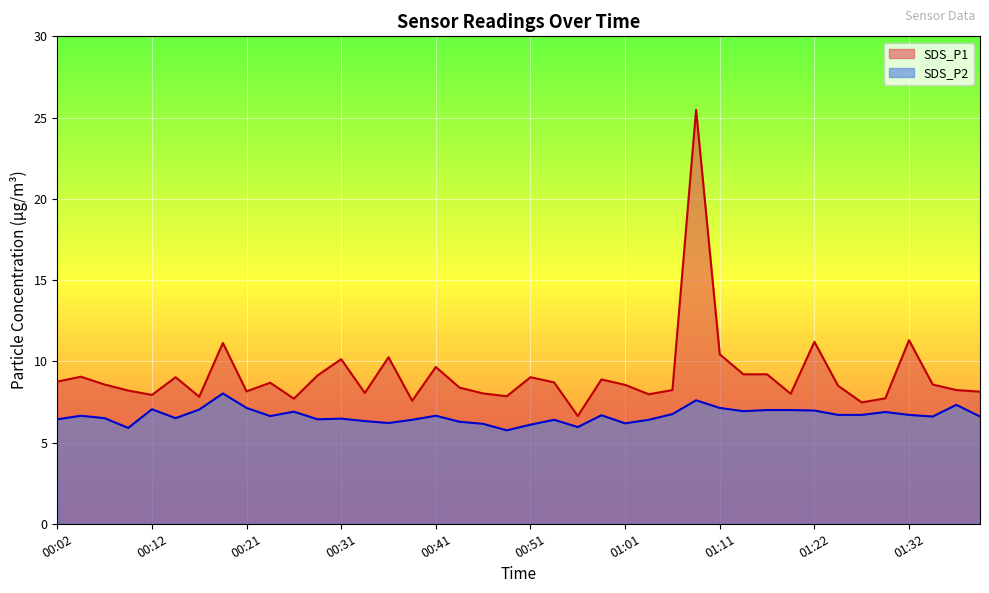

Reading left to right, what are all the values shown in this chart?

SDS_P1: 00:02=8.8	00:04=9.1	00:07=8.6	00:09=8.2	00:12=7.9	00:14=9.0	00:16=7.8	00:19=11.1	00:21=8.2	00:24=8.7	00:26=7.7	00:29=9.1	00:31=10.1	00:34=8.1	00:36=10.2	00:38=7.6	00:41=9.7	00:43=8.4	00:46=8.0	00:48=7.8	00:51=9.0	00:53=8.7	00:56=6.6	00:58=8.9	01:01=8.6	01:03=8.0	01:06=8.2	01:08=25.5	01:11=10.4	01:14=9.2	01:16=9.2	01:19=8.0	01:22=11.2	01:24=8.5	01:27=7.5	01:30=7.7	01:32=11.3	01:35=8.6	01:37=8.2	01:40=8.1
SDS_P2: 00:02=6.4	00:04=6.7	00:07=6.5	00:09=5.9	00:12=7.0	00:14=6.5	00:16=7.0	00:19=8.0	00:21=7.1	00:24=6.6	00:26=6.9	00:29=6.4	00:31=6.5	00:34=6.3	00:36=6.2	00:38=6.4	00:41=6.7	00:43=6.3	00:46=6.2	00:48=5.8	00:51=6.1	00:53=6.4	00:56=6.0	00:58=6.7	01:01=6.2	01:03=6.4	01:06=6.8	01:08=7.6	01:11=7.1	01:14=6.9	01:16=7.0	01:19=7.0	01:22=7.0	01:24=6.7	01:27=6.7	01:30=6.9	01:32=6.7	01:35=6.6	01:37=7.3	01:40=6.6